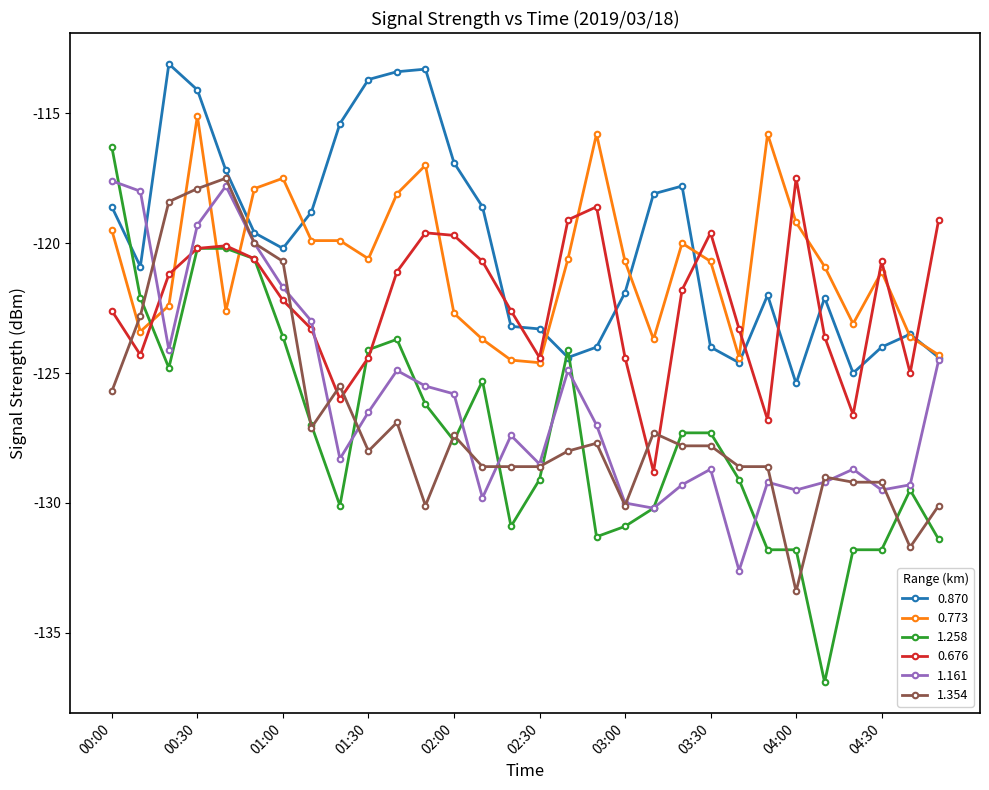

What is the value of the 0.870 point at the 16th from the left?

-123.3